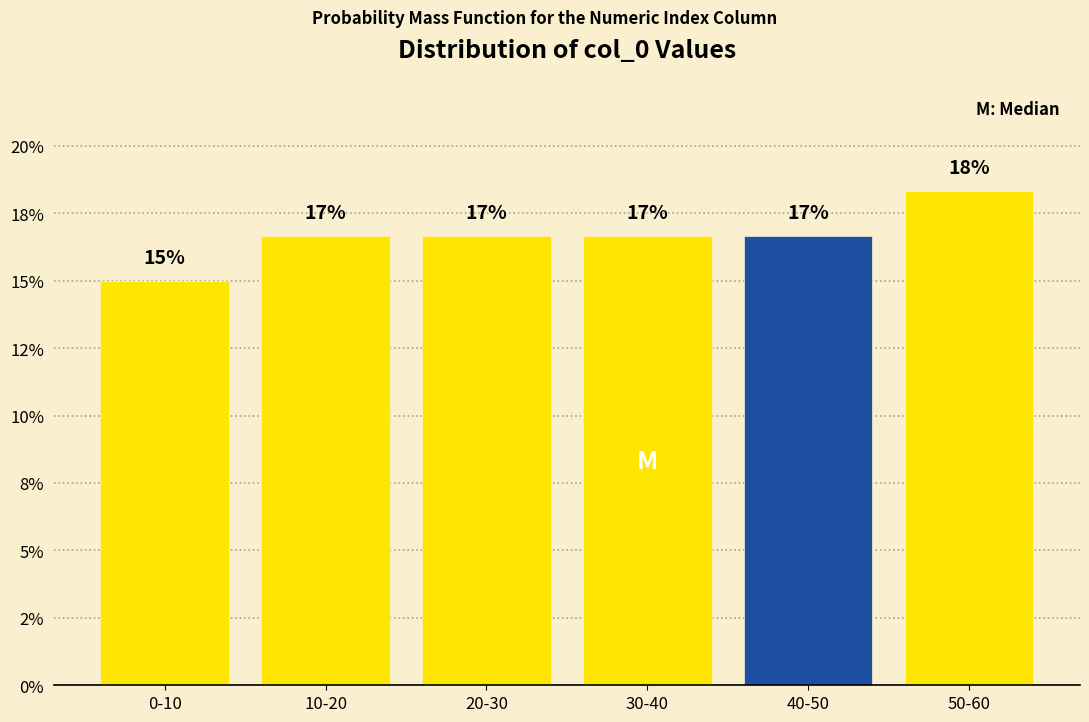

Does the chart contain any negative values?

No